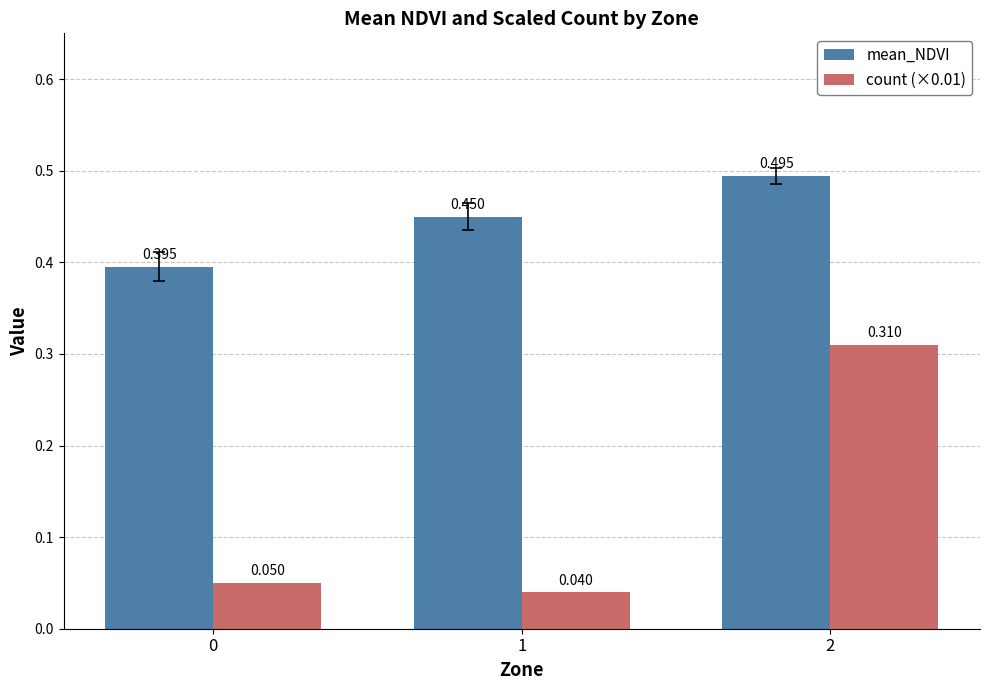

What is the total value across all series at 2?

0.8